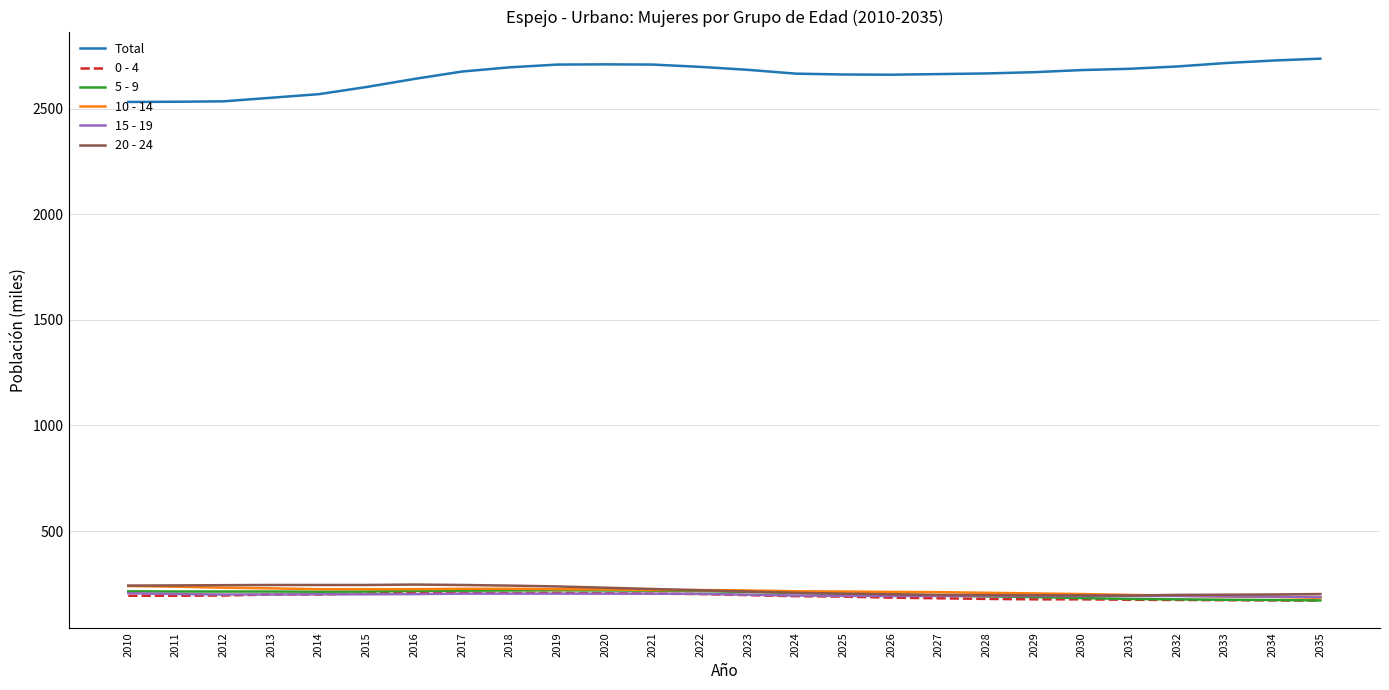

Which series has the largest range (max minus min)?

Total